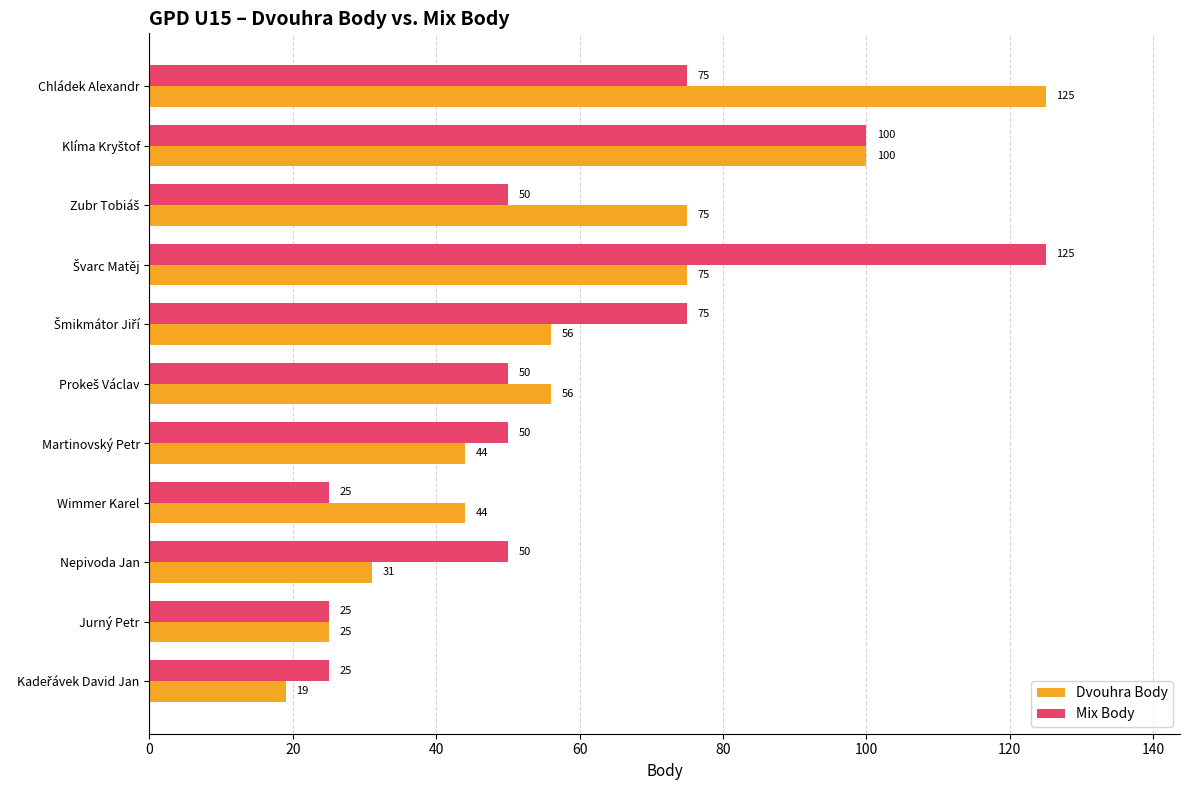

At Chládek Alexandr, list the series in order from largest to smallest.

Dvouhra Body, Mix Body